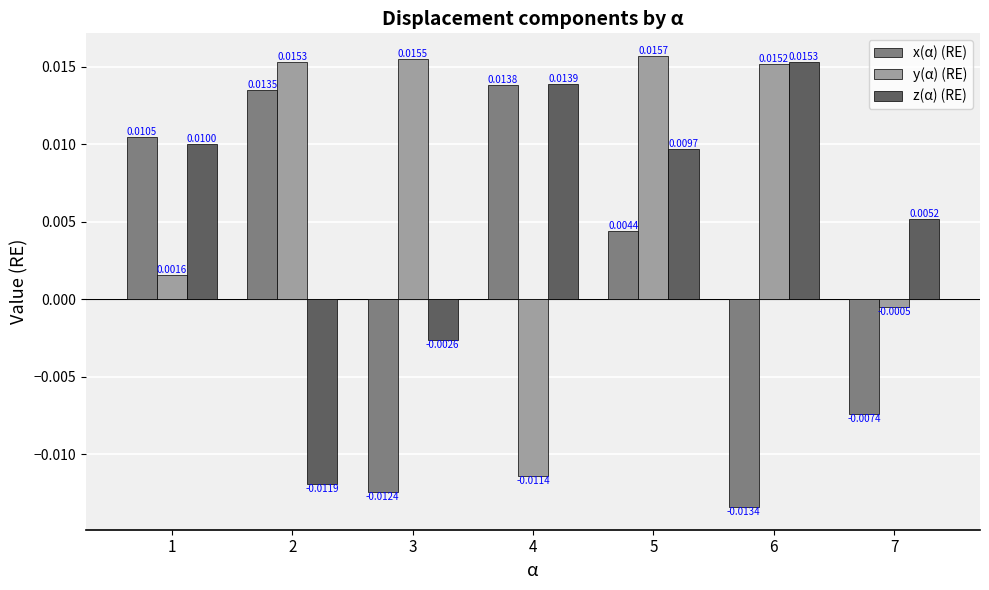

At which category is the sum across all series the highest?

5